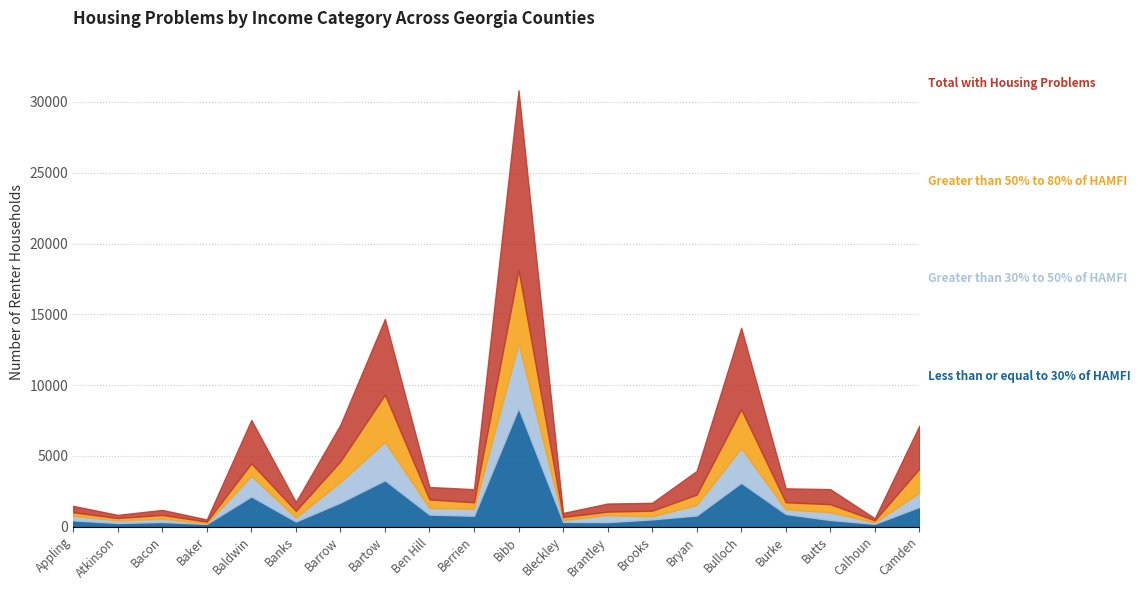

Which series reaches the maximum Y coordinate?

Total with Housing Problems